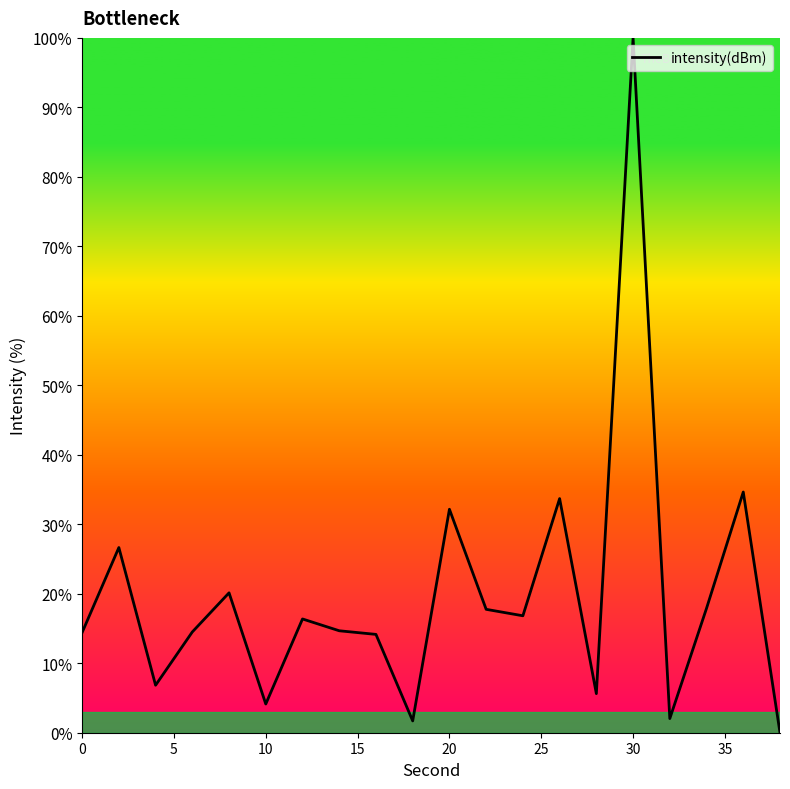

What is the greatest value displayed?

100.0